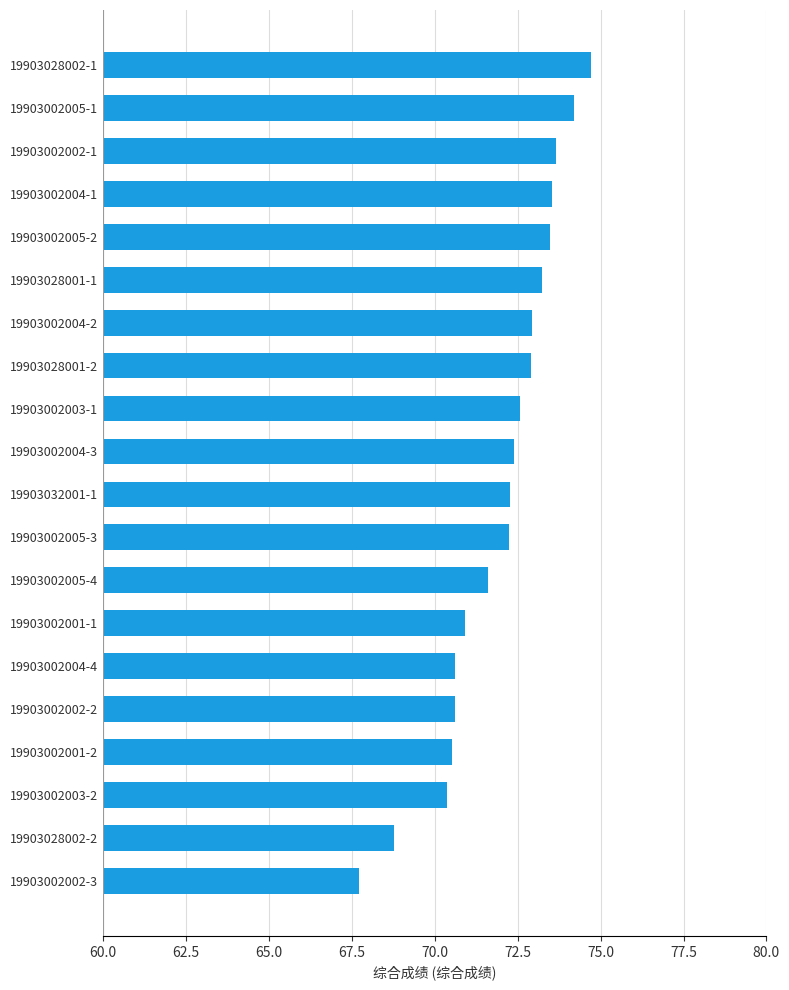

What is the average value?

72.0